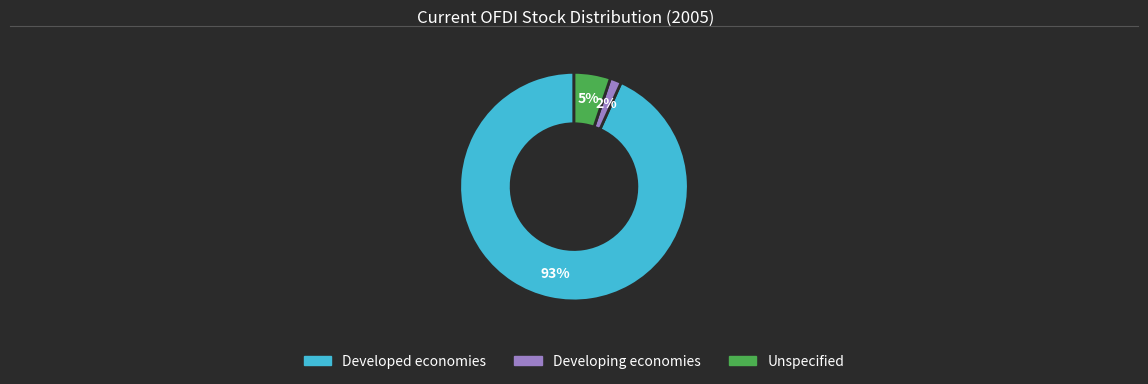

Which category has the biggest portion of the pie?

Developed economies